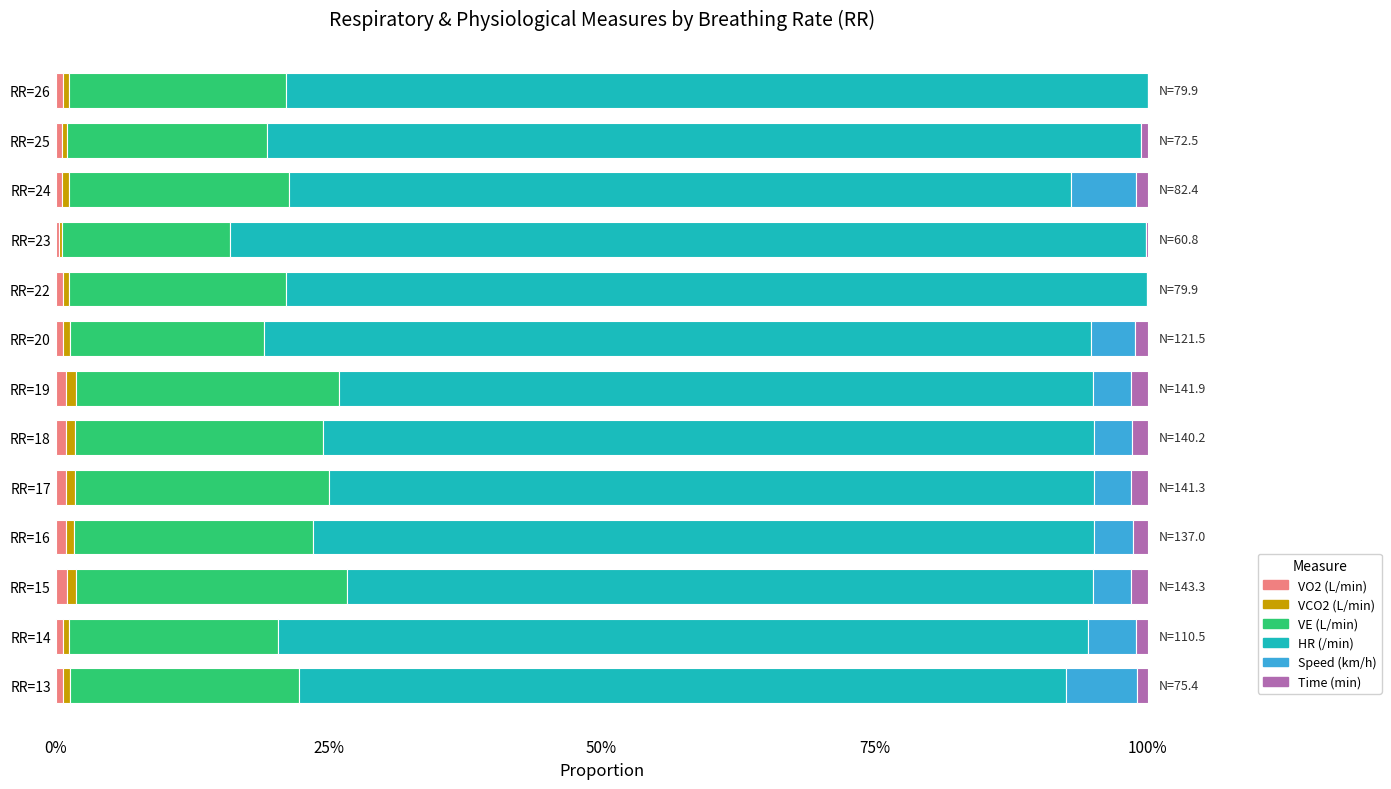

What are all the series names shown in the legend?

VO2 (L/min), VCO2 (L/min), VE (L/min), HR (/min), Speed (km/h), Time (min)